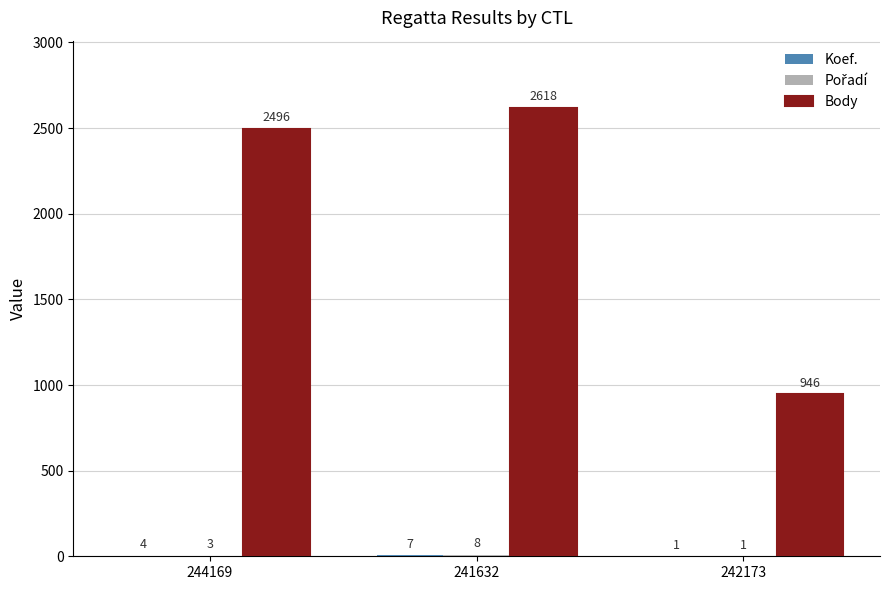

Which series has the largest total across all categories?

Body